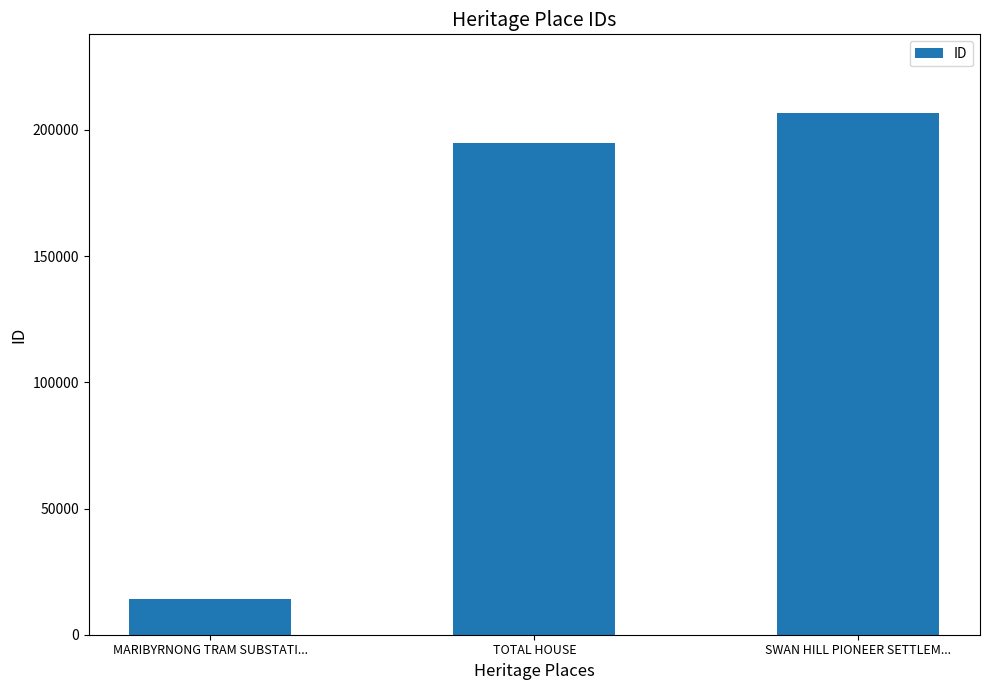

Reading left to right, transcribe all the data shown in this chart.

MARIBYRNONG TRAM SUBSTATI...=13963	TOTAL HOUSE=194652	SWAN HILL PIONEER SETTLEM...=206822